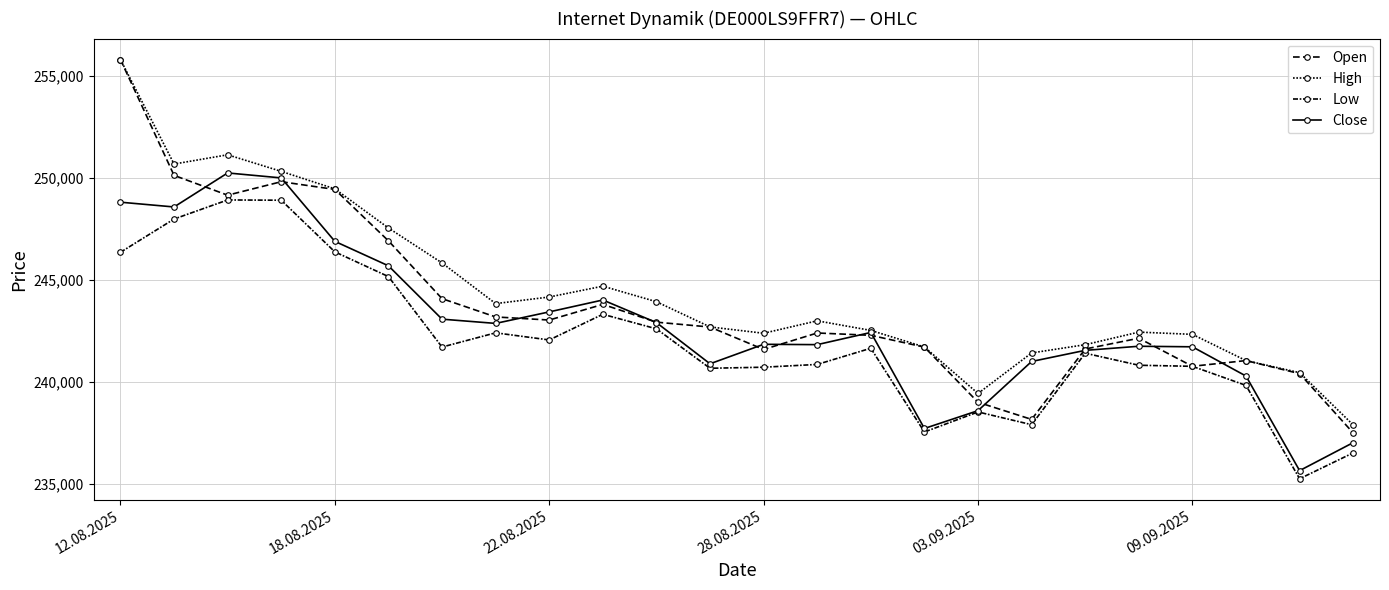

How many values in the Close series are below 242411?

12